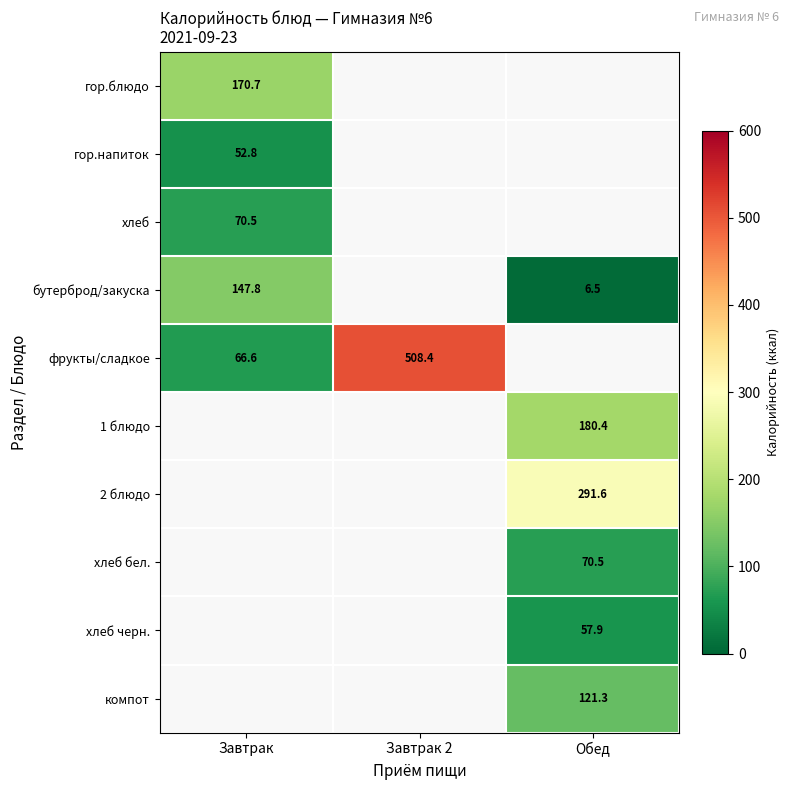

Is it true that хлеб черн. equals 57.9 at Обед?

True